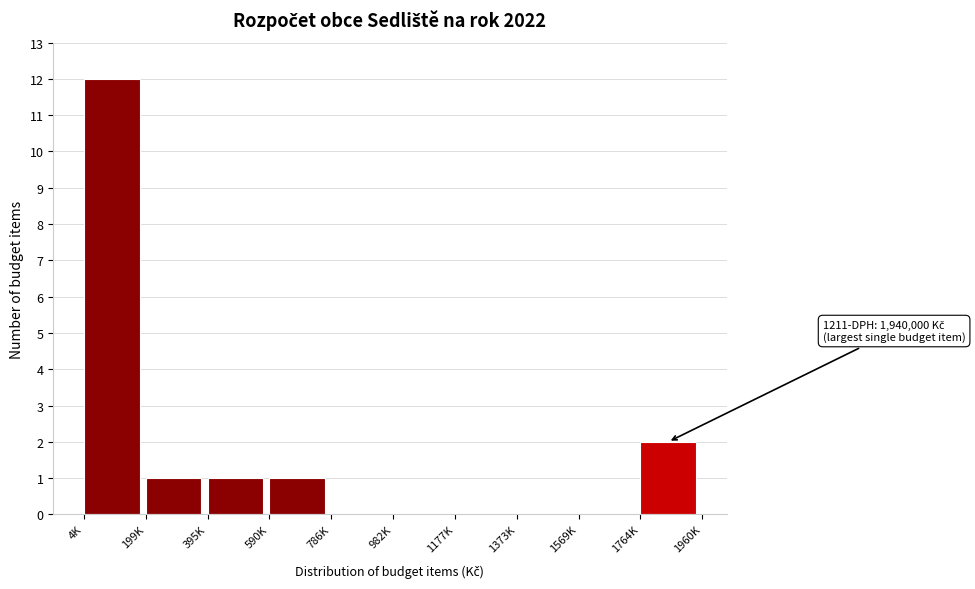

Reading right to left, list all the values displayed in this chart.

1764K=2	1569K=0	1373K=0	1177K=0	982K=0	786K=0	590K=1	395K=1	199K=1	4K=12